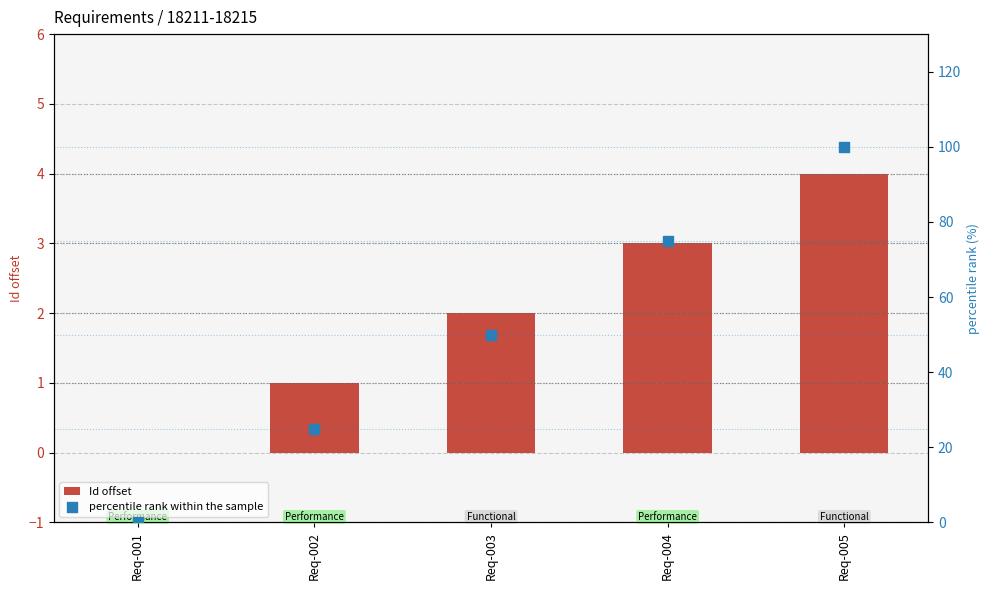

Is the value of Id offset at Req-004 greater than the value of percentile rank within the sample at Req-002?

No